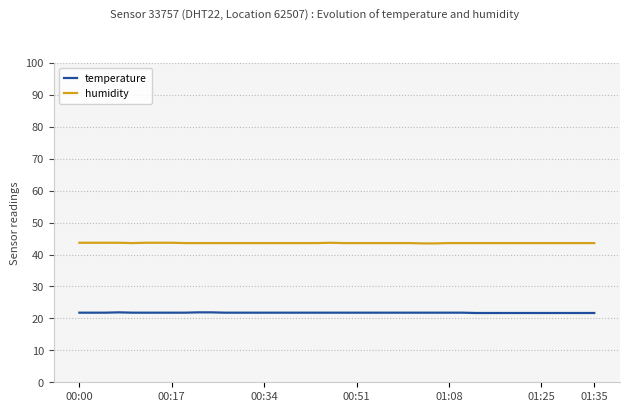

Which series has the largest total across all categories?

humidity